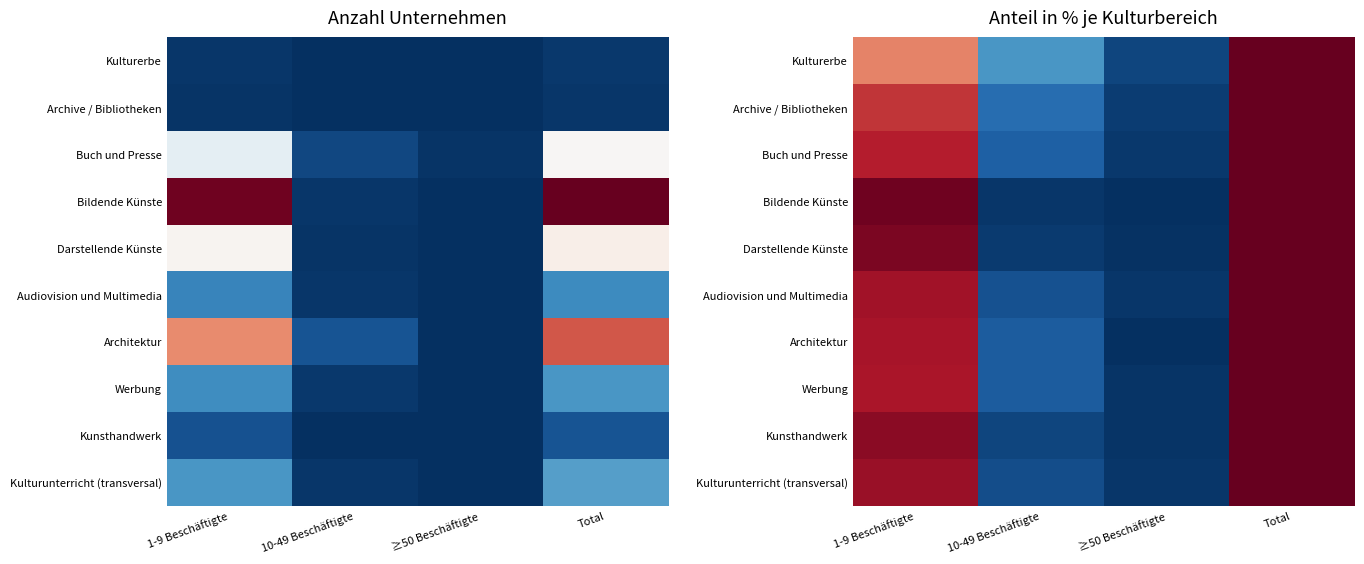

Rank the categories by Kulturerbe value from lowest to highest.

≥50 Beschäftigte, 10-49 Beschäftigte, 1-9 Beschäftigte, Total